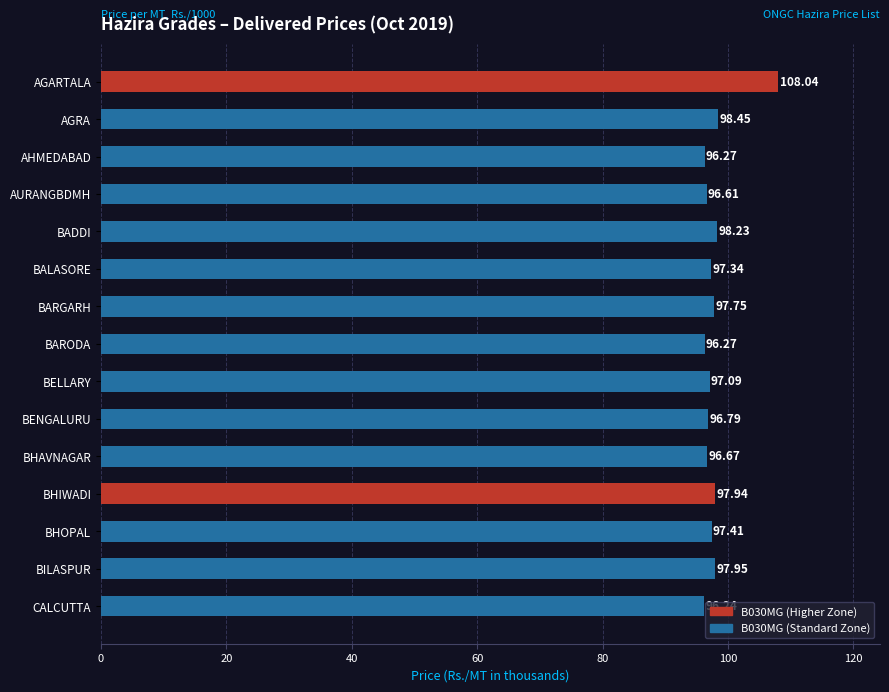

What is the label of the 6th bar from the bottom?

BENGALURU